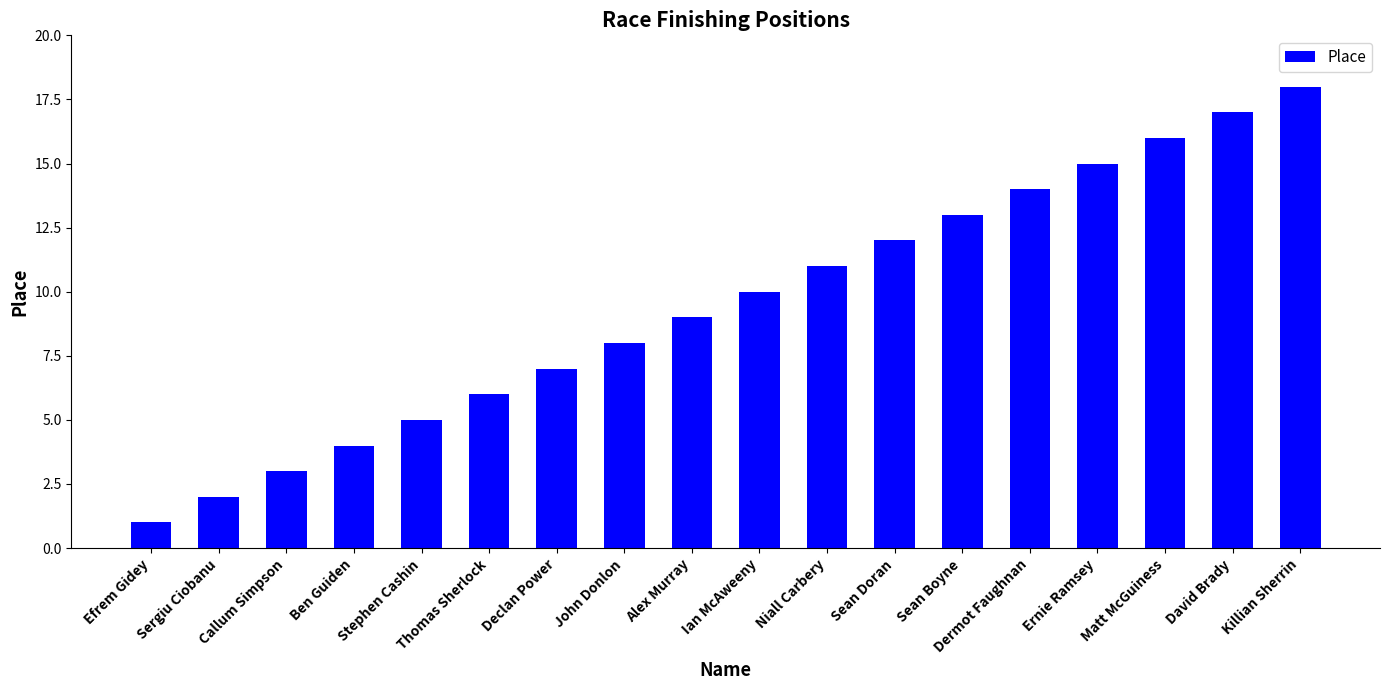

What is the sum of the values at Efrem Gidey and David Brady?

18